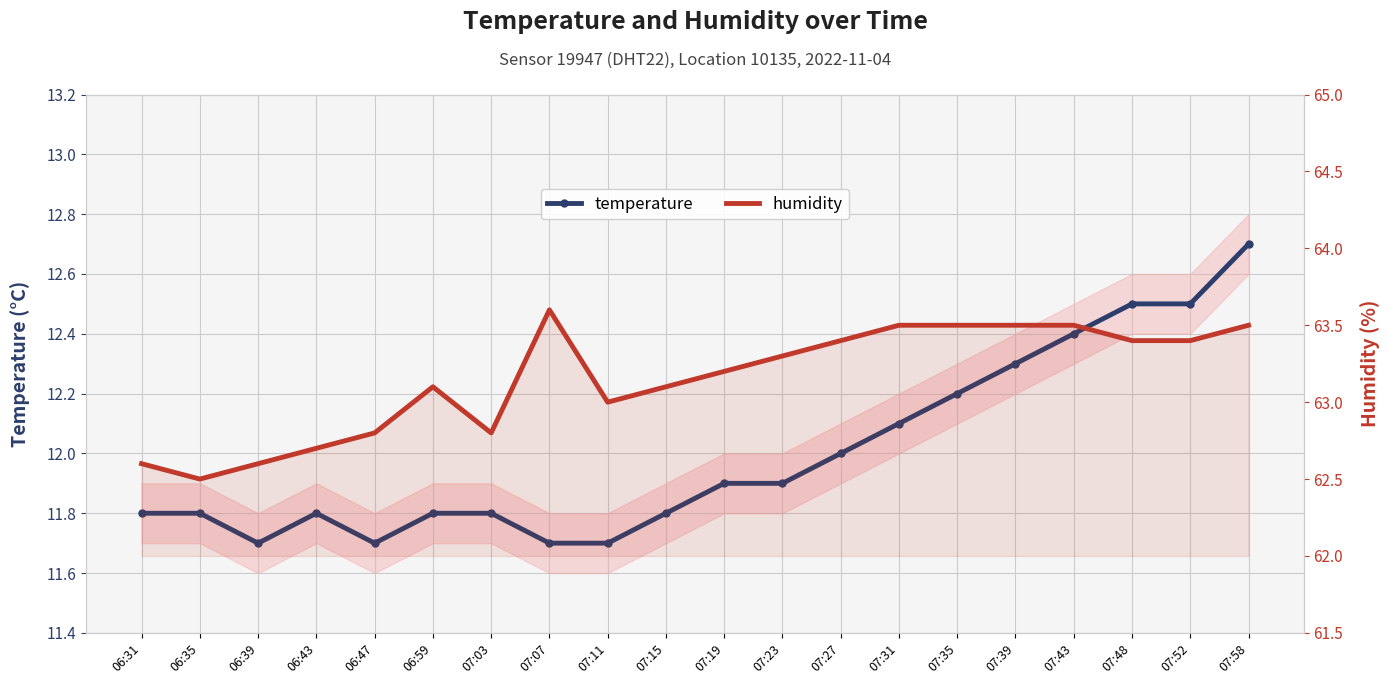

What is the difference between the highest and lowest values at 07:07?

51.9